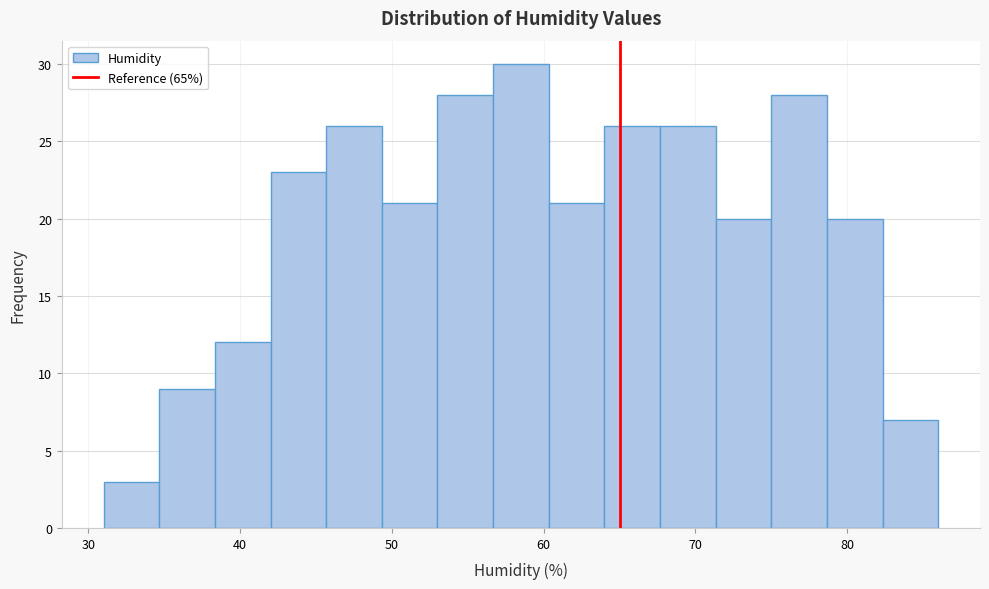

Around what value on the x-axis is the tallest bar? Give the approximate position of its centre, as read against the axis.

59